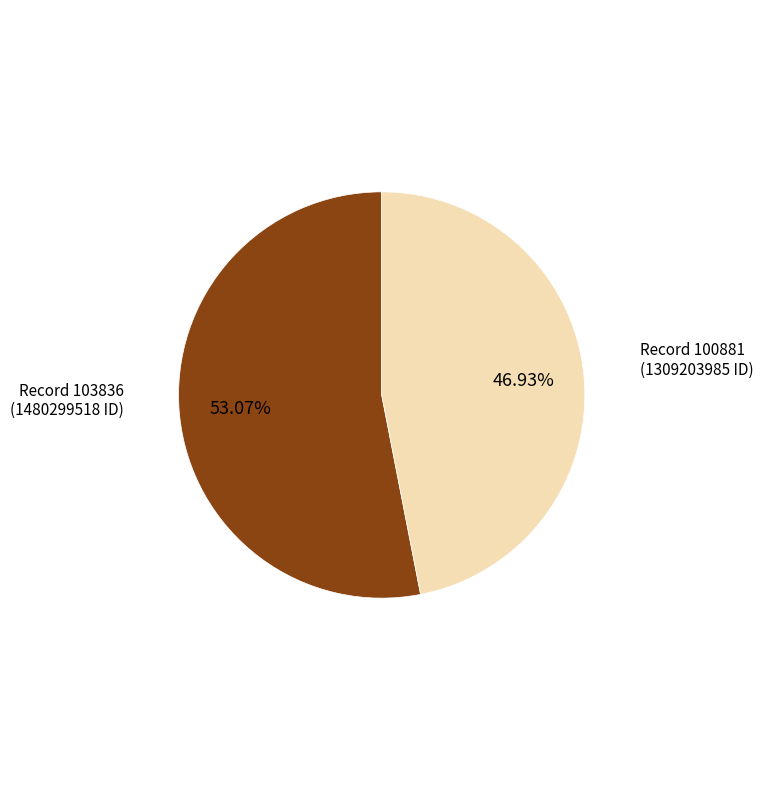

Is there a majority slice in this chart?

Yes